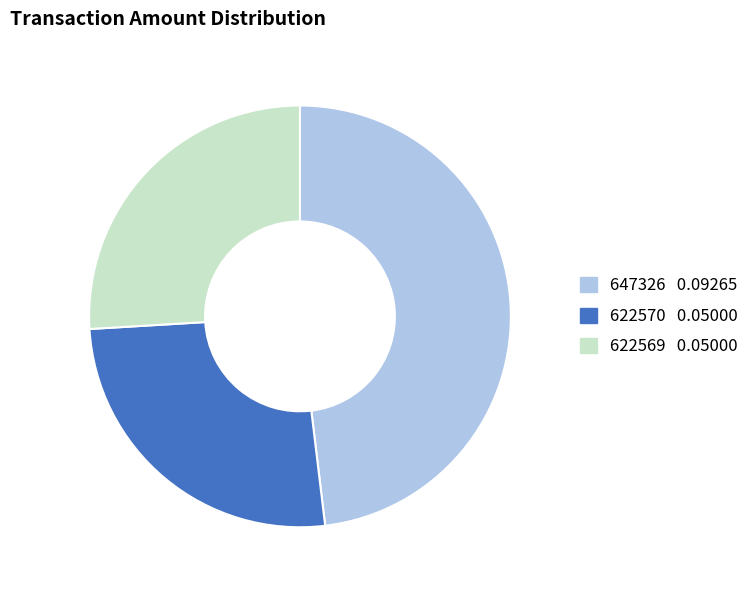

Is it true that 647326 is 48% of the pie?

True